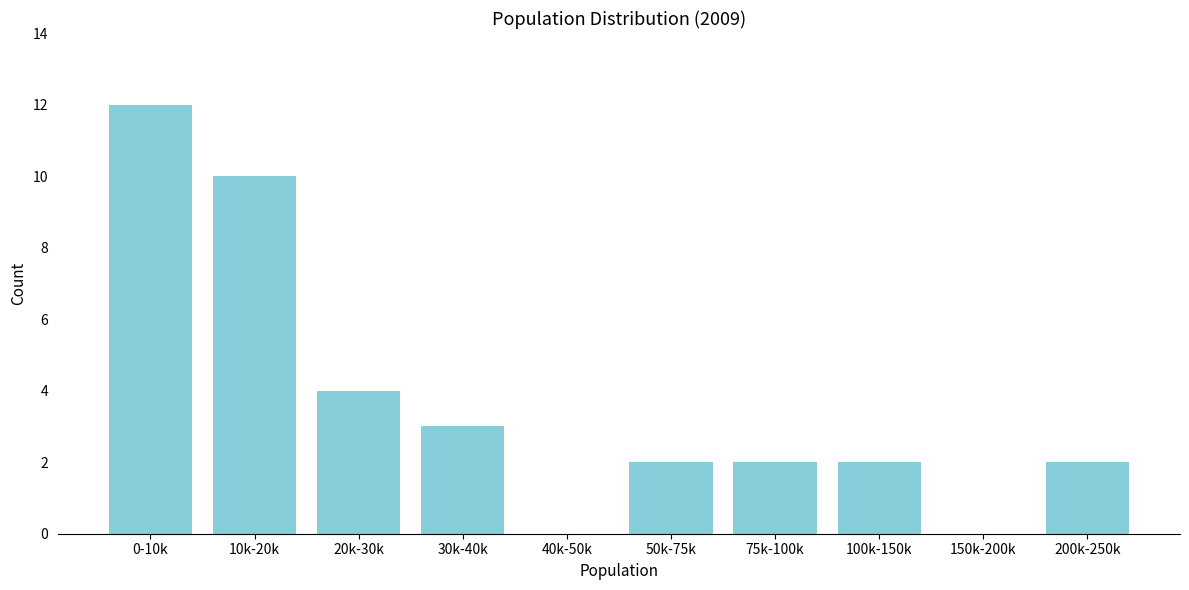

Reading right to left, what are all the values shown in this chart?

200k-250k=2	150k-200k=0	100k-150k=2	75k-100k=2	50k-75k=2	40k-50k=0	30k-40k=3	20k-30k=4	10k-20k=10	0-10k=12